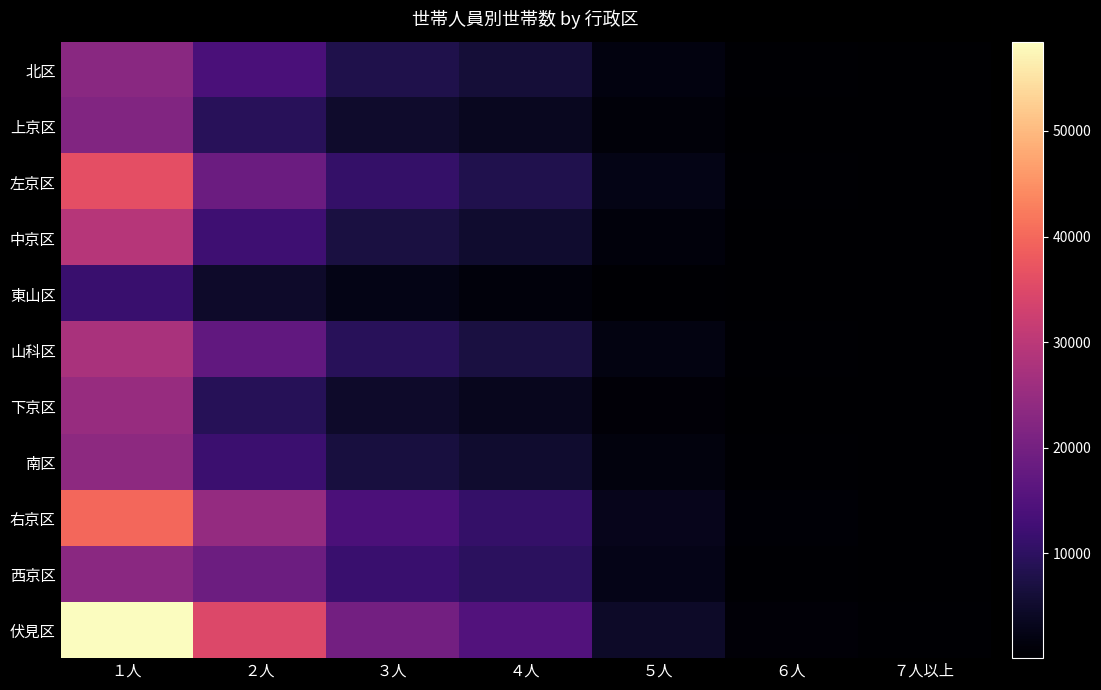

Count the number of categories in the chart.

7